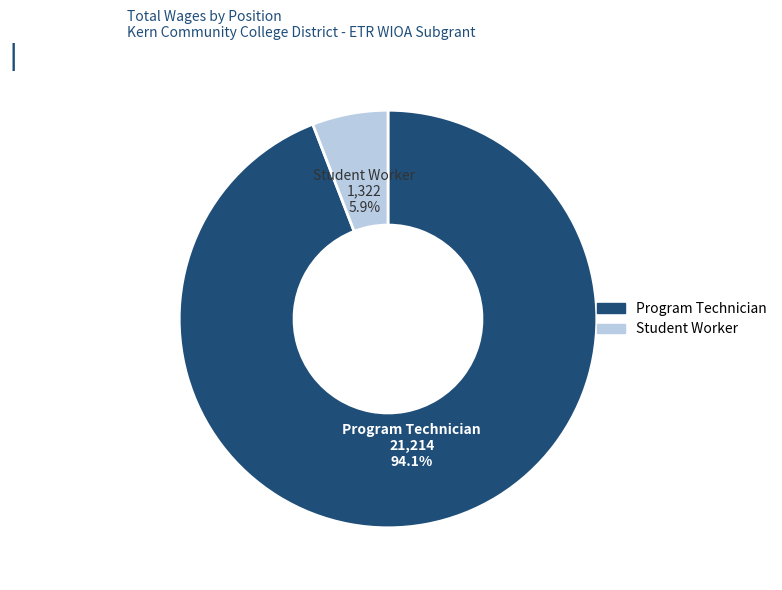

What percentage do Program Technician and Student Worker together represent?

100.0%